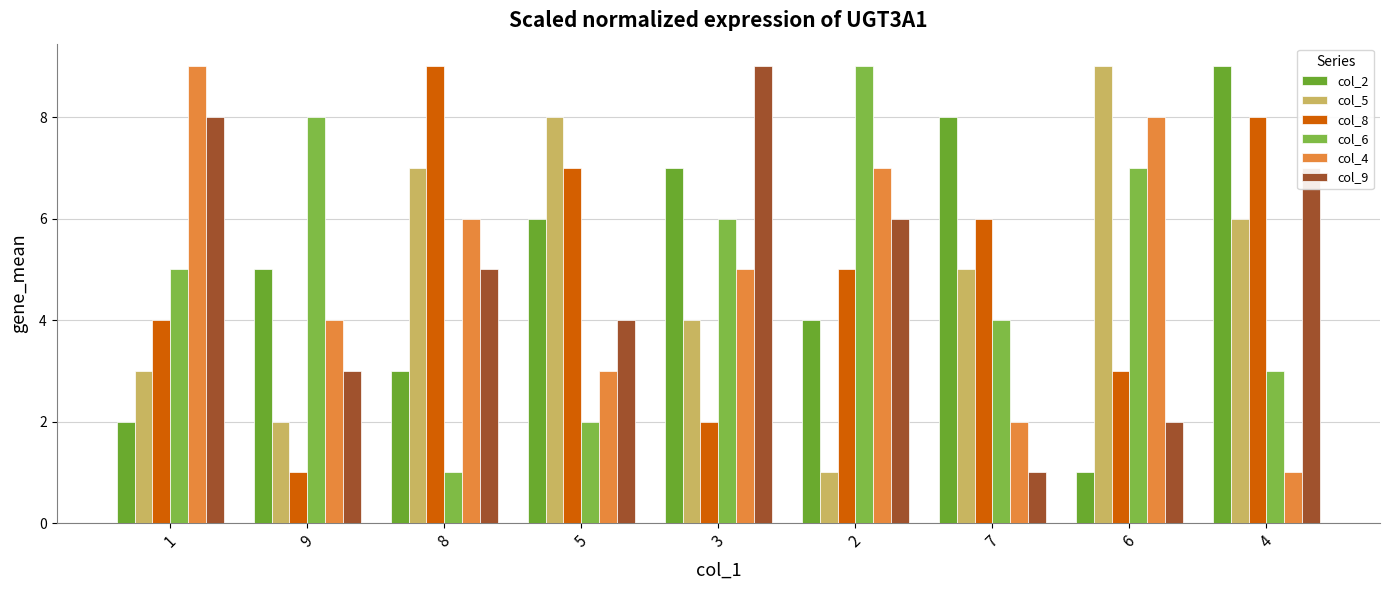

What is the label of the 5th bar from the left?

3